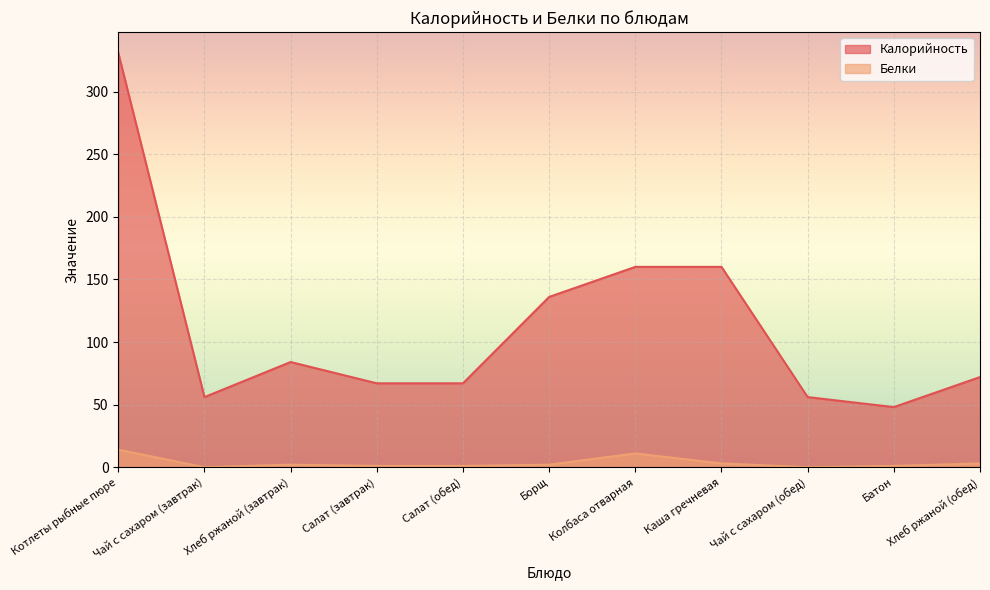

List the series in order of their overall mean, highest first.

Калорийность, Белки